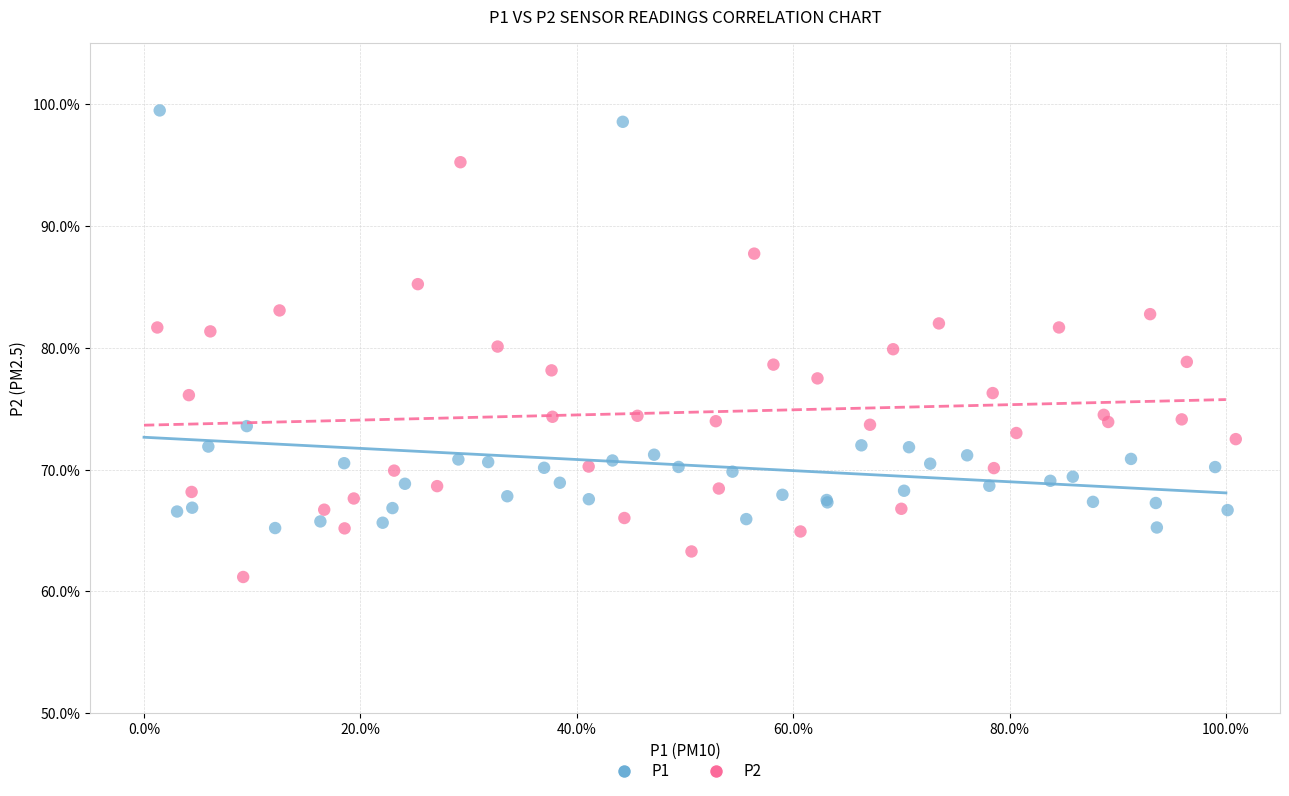

Which series contains the lowest Y value?

P2